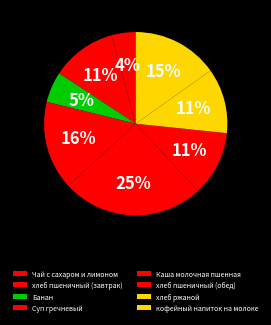

Is it true that кофейный напиток на молоке is 15% of the pie?

True